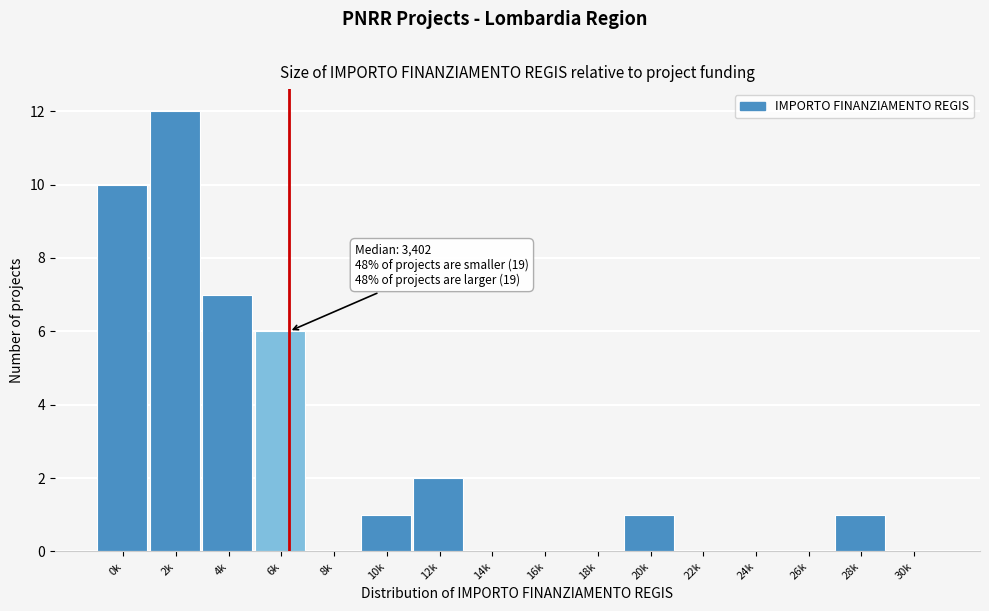

Reading left to right, list all the values displayed in this chart.

0k=10	2k=12	4k=7	6k=6	8k=0	10k=1	12k=2	14k=0	16k=0	18k=0	20k=1	22k=0	24k=0	26k=0	28k=1	30k=0